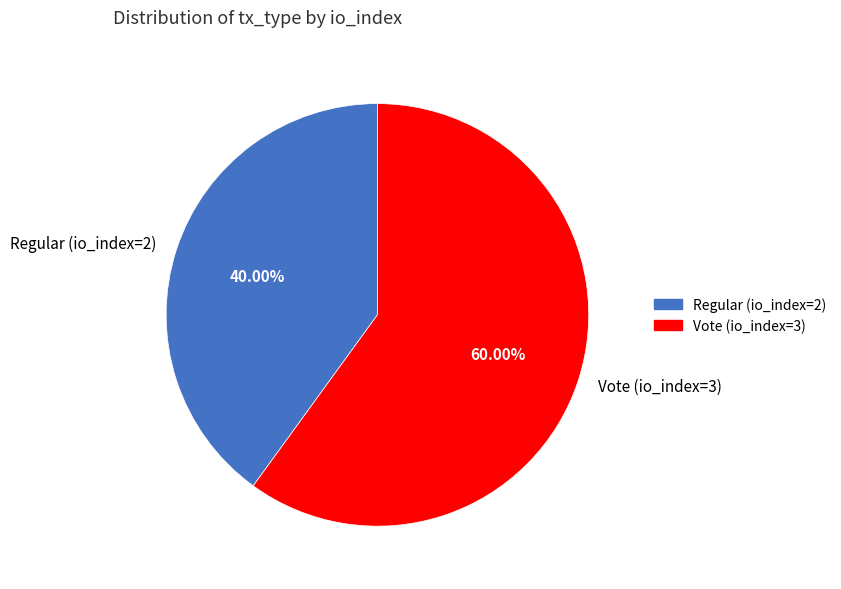

What is the majority slice?

Vote (io_index=3)